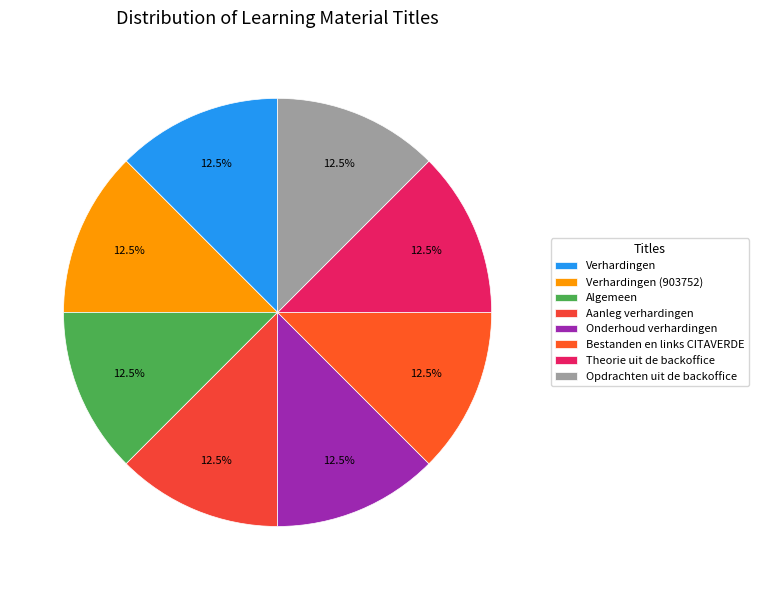

To the nearest percent, what is the difference between the largest and smallest slice percentages?

0%